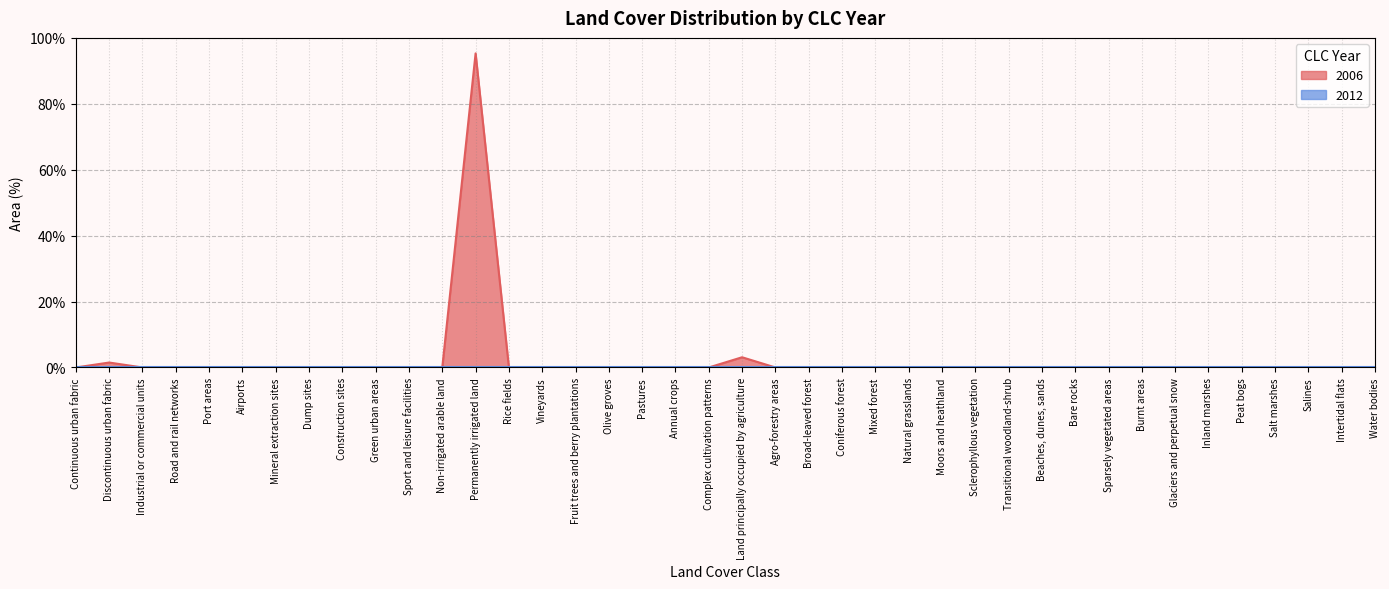

What is the label of the 39th point from the left?

Intertidal flats